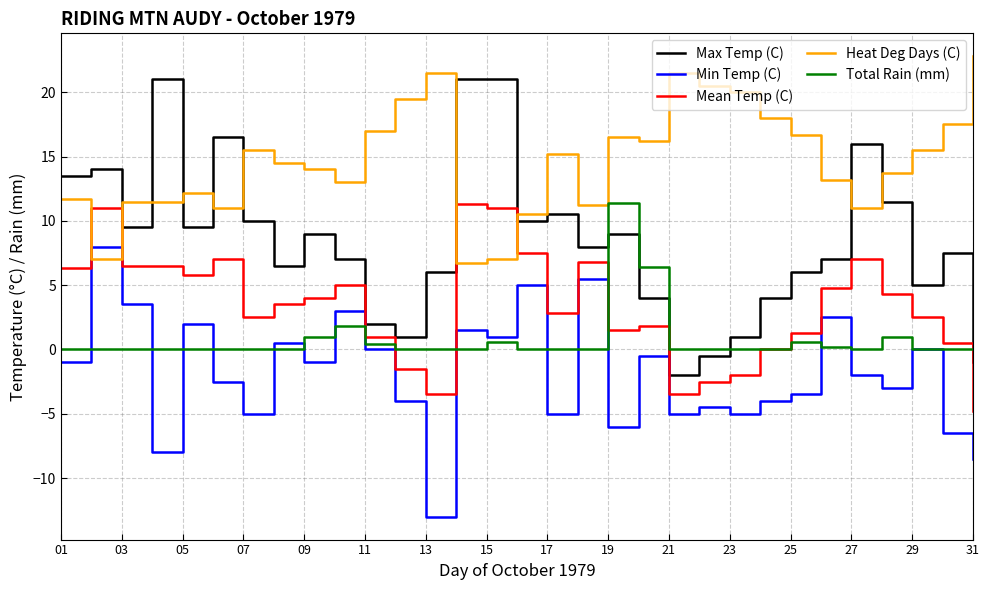

True or false: Max Temp (C) has more than 1 interior local peaks.

True